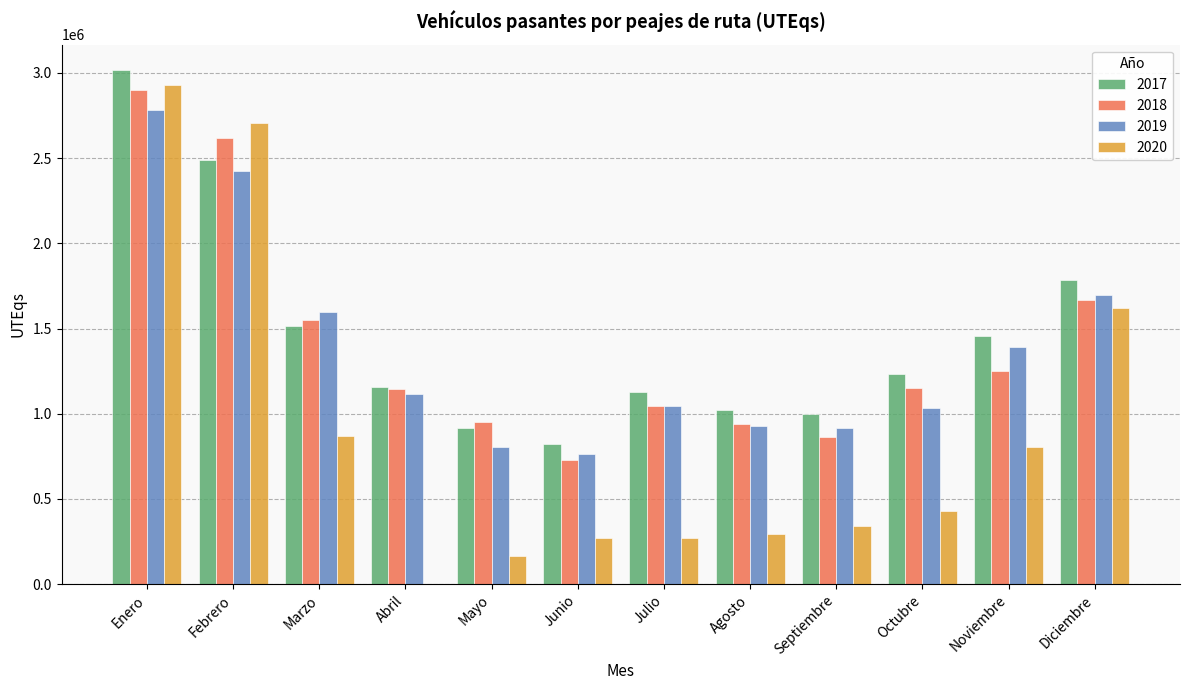

At which category is the sum across all series the highest?

Enero